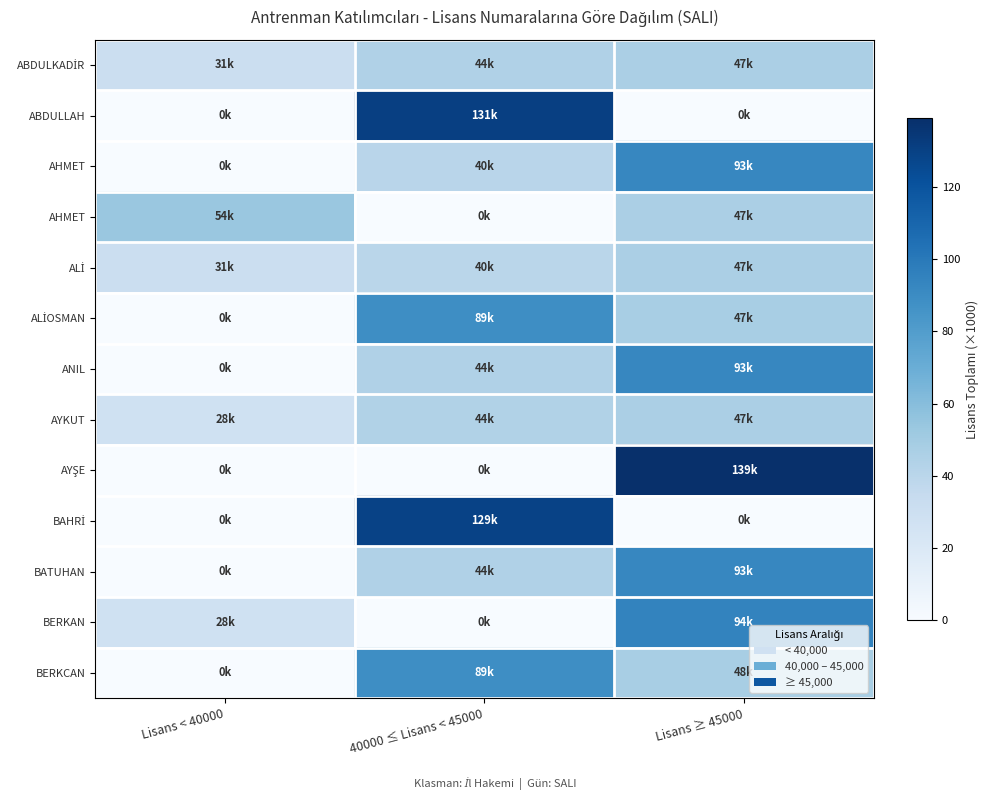

What is the spread (max minus min) of values at 40000 ≤ Lisans < 45000?

130.6